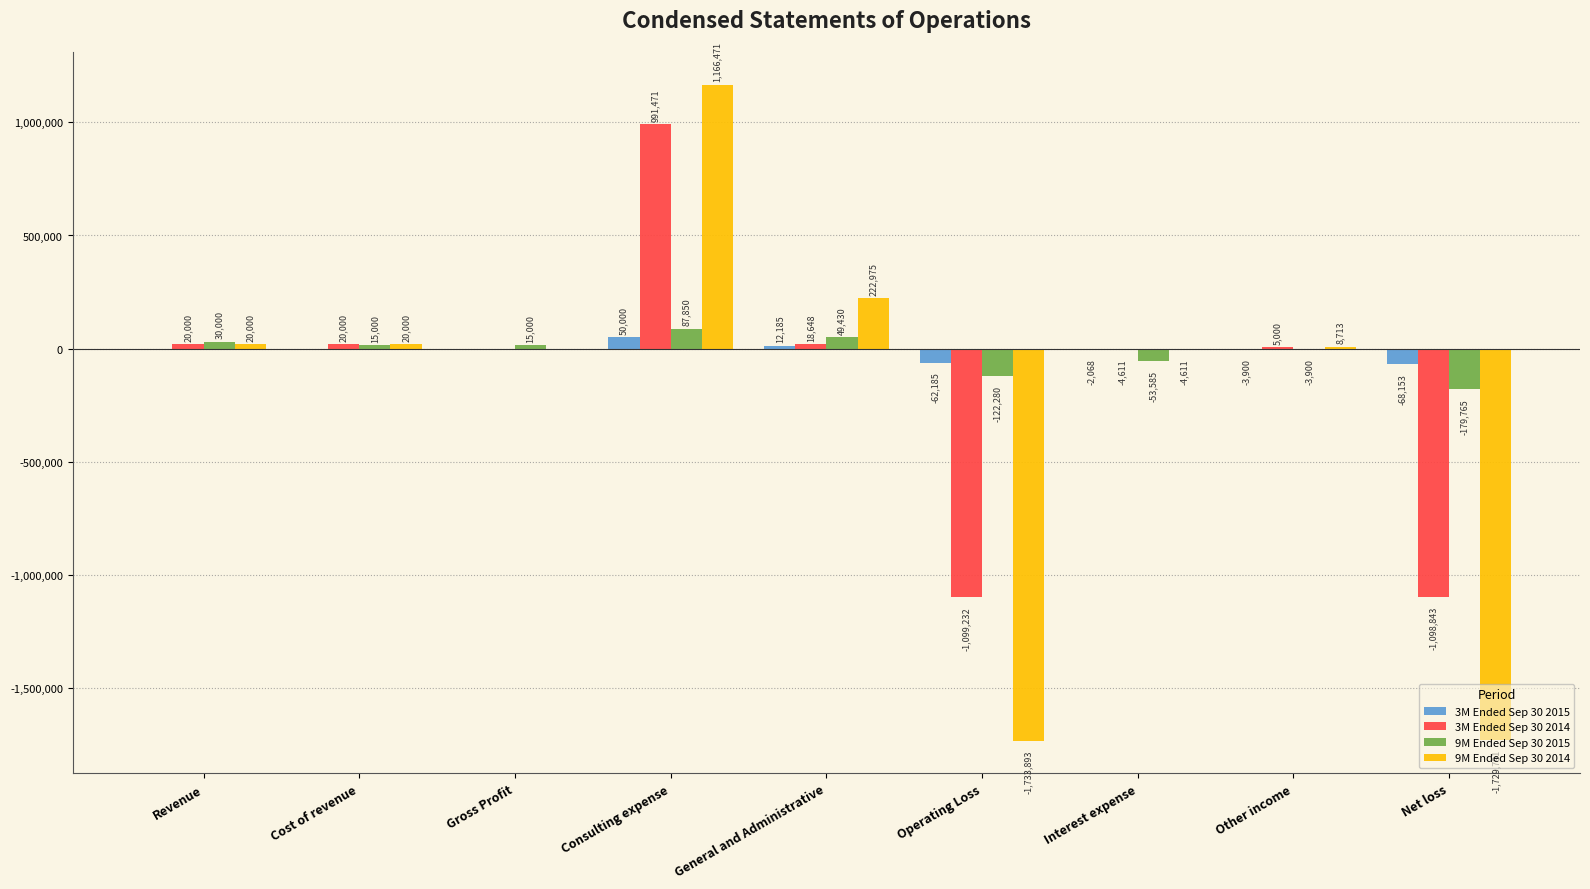

What are all the series names shown in the legend?

3M Ended Sep 30 2015, 3M Ended Sep 30 2014, 9M Ended Sep 30 2015, 9M Ended Sep 30 2014